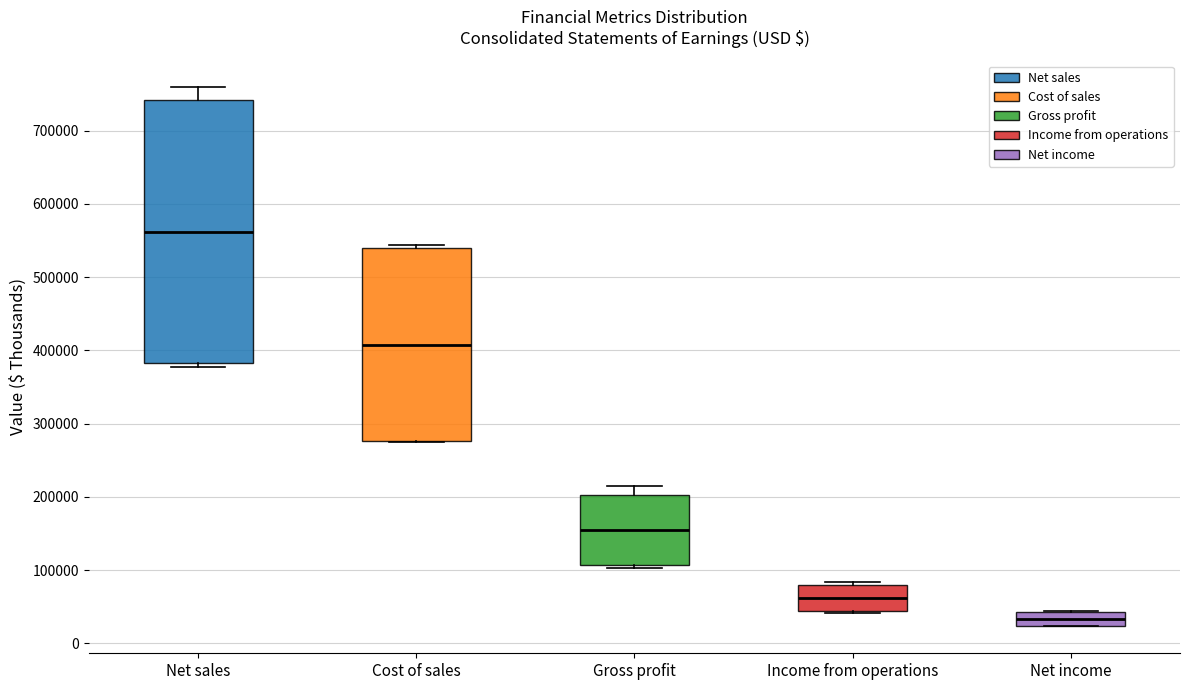

Reading left to right, read every box against the y-axis: the position of its median line, the range the box covers, and the ends of its whiskers. The values are not printed on the chart, so give them approximately, as read against the axis.

Net sales: median 560000, box 380000 to 740000, whiskers 380000 (just below the box's lower edge) to 760000
Cost of sales: median 410000, box 280000 to 540000, whiskers 270000 to 540000 (just above the box's upper edge)
Gross profit: median 150000, box 110000 to 200000, whiskers 100000 to 220000
Income from operations: median 60000, box 40000 to 80000, whiskers 40000 to 80000 (just above the box's upper edge)
Net income: median 30000, box 20000 to 40000, whiskers 20000 to 40000